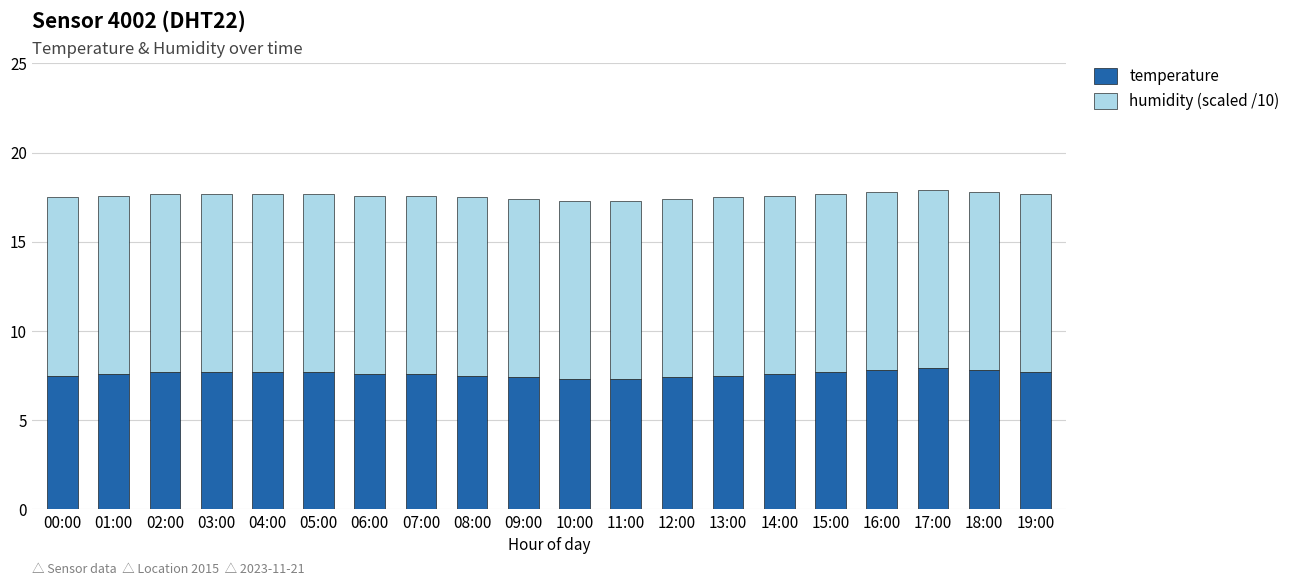

True or false: temperature has a value of 7.7 at 02:00.

True